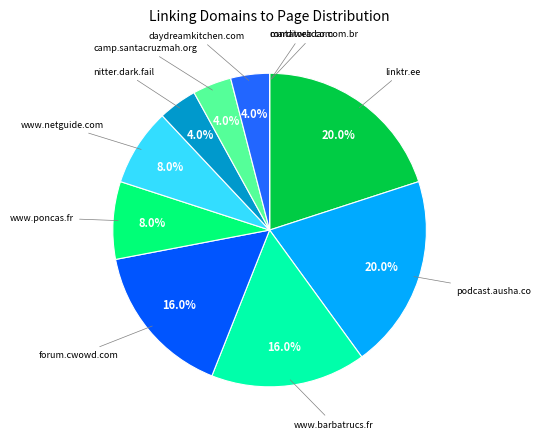

Which slice is the smallest?

contatoradar.com.br